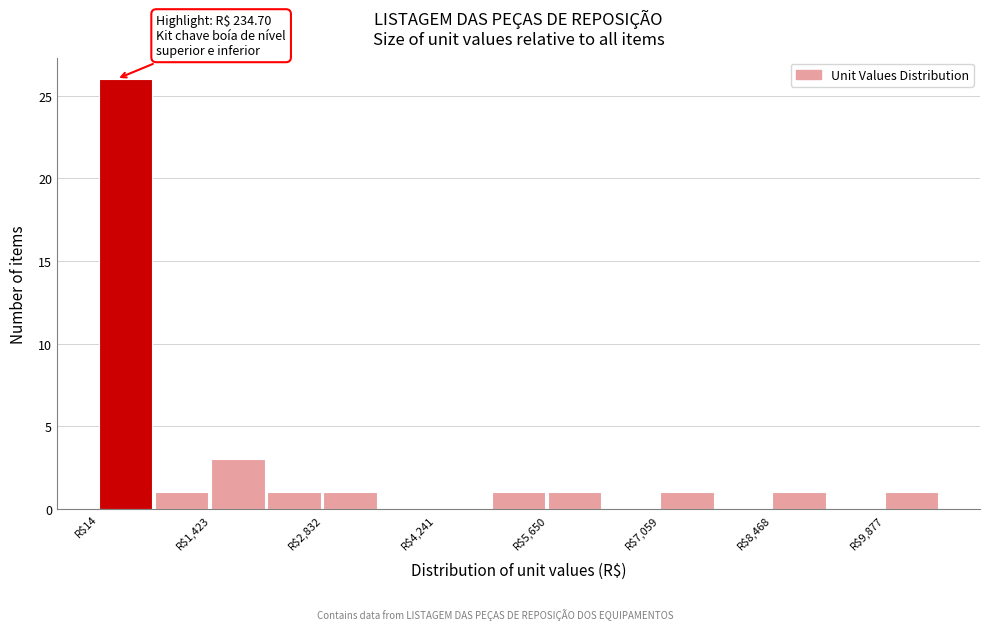

Read against the x-axis, roughly where is the centre of the tallest bar?

400